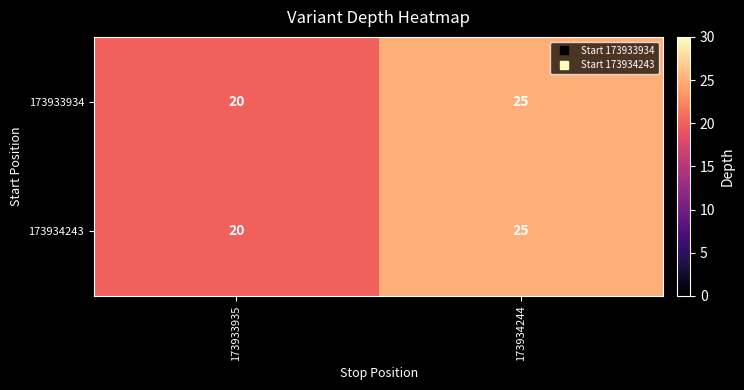

The value of 173933934 at 173934244 is 25. True or false?

True